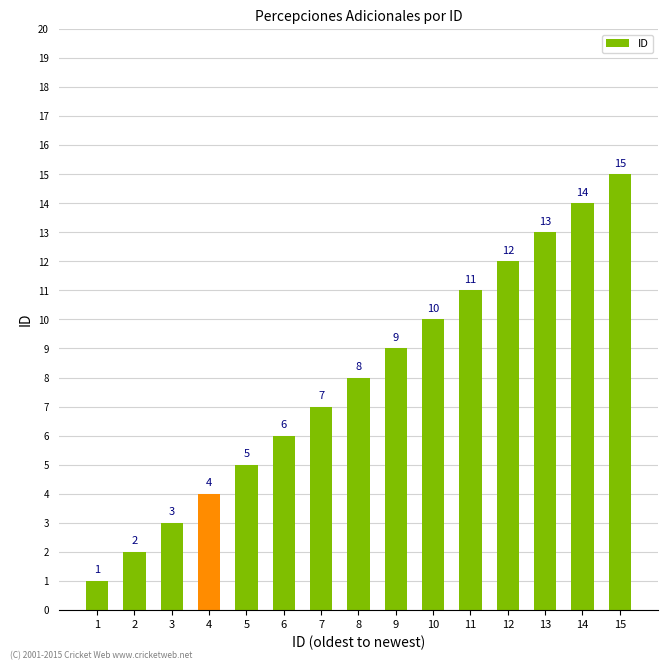

What is the difference between the values at 2 and 11?

9